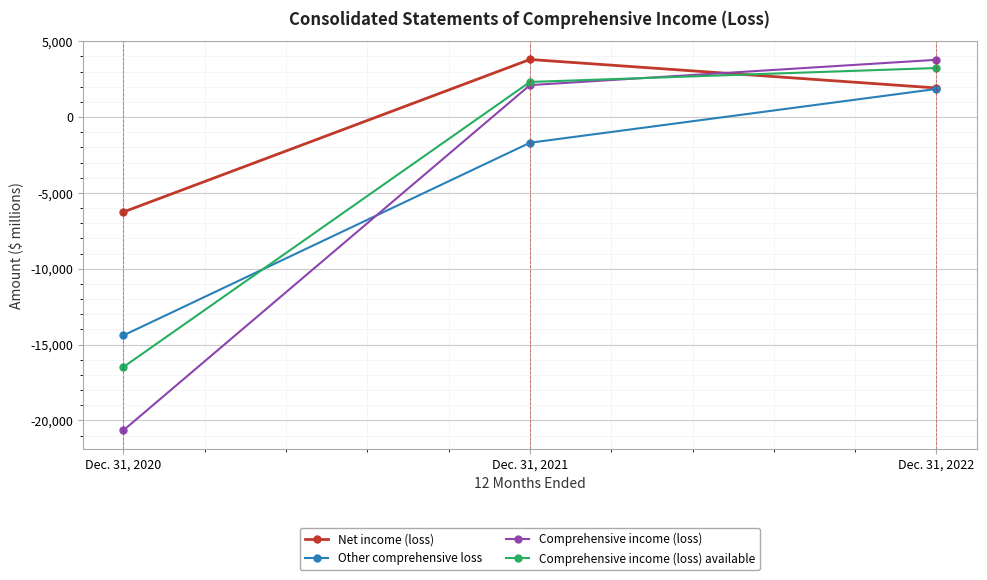

How many series are shown in this chart?

4